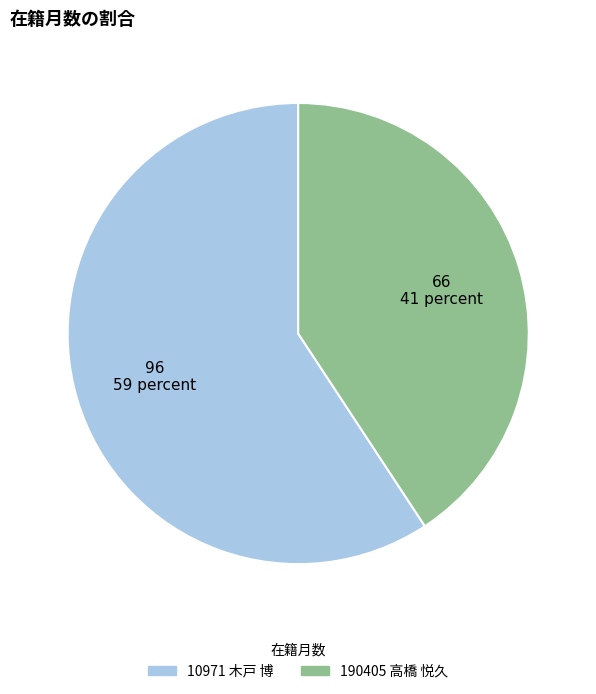

Rank the categories by value from highest to lowest.

10971 木戸 博, 190405 高橋 悦久